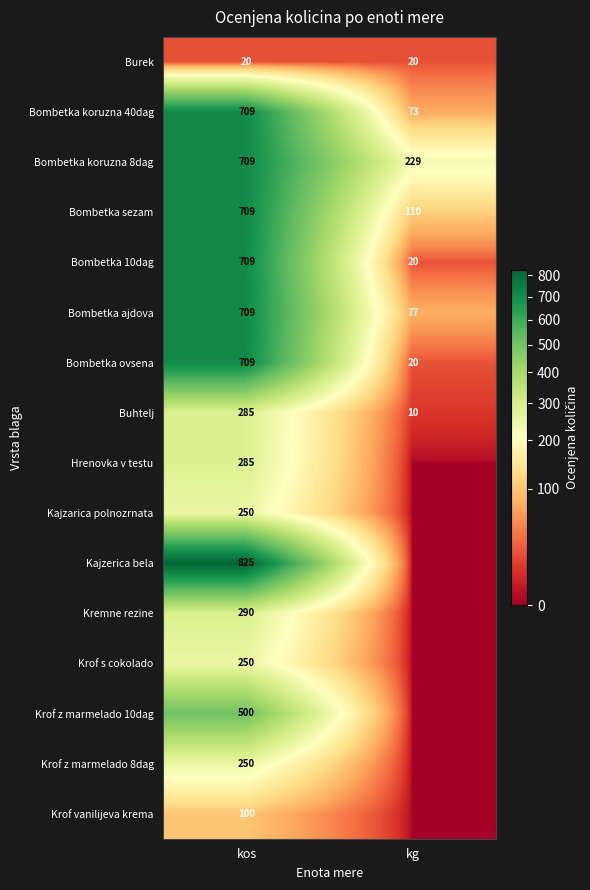

What is the total value across all series at kg?

559